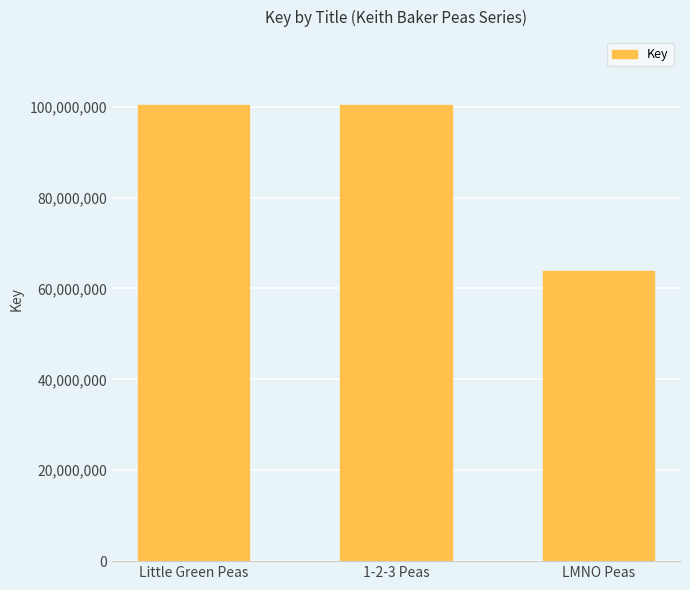

What is the difference between the maximum and minimum values?

36338537